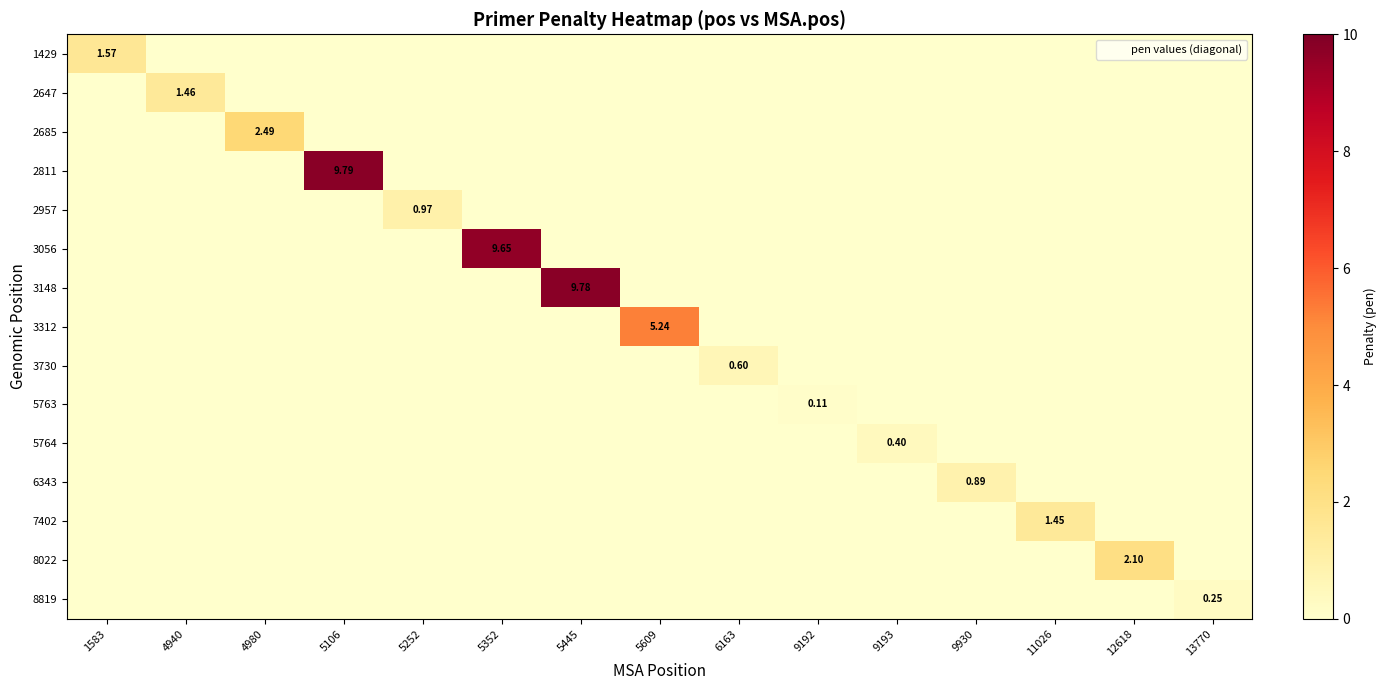

What is the sum of all 5764 values?

0.4